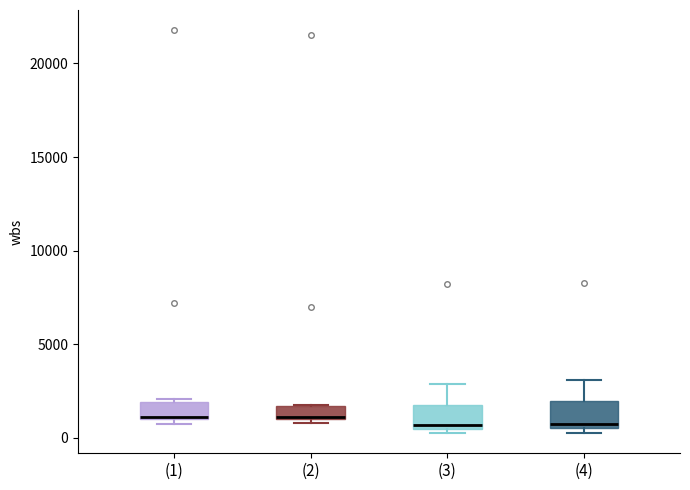

Where is the lower edge of the box for (3) on the y-axis? The values are not printed on the chart, so give them approximately, as read against the axis.

500